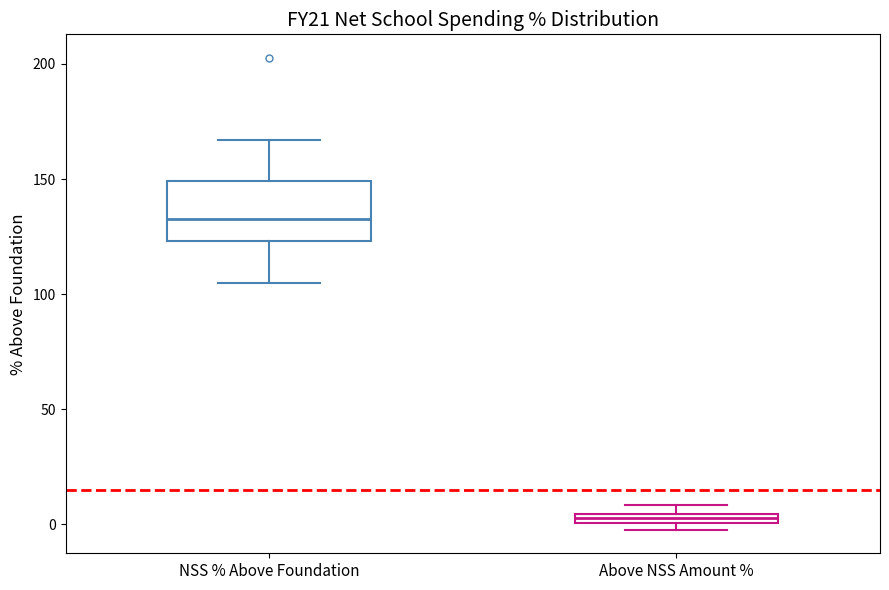

Which box has the highest median line?

NSS % Above Foundation